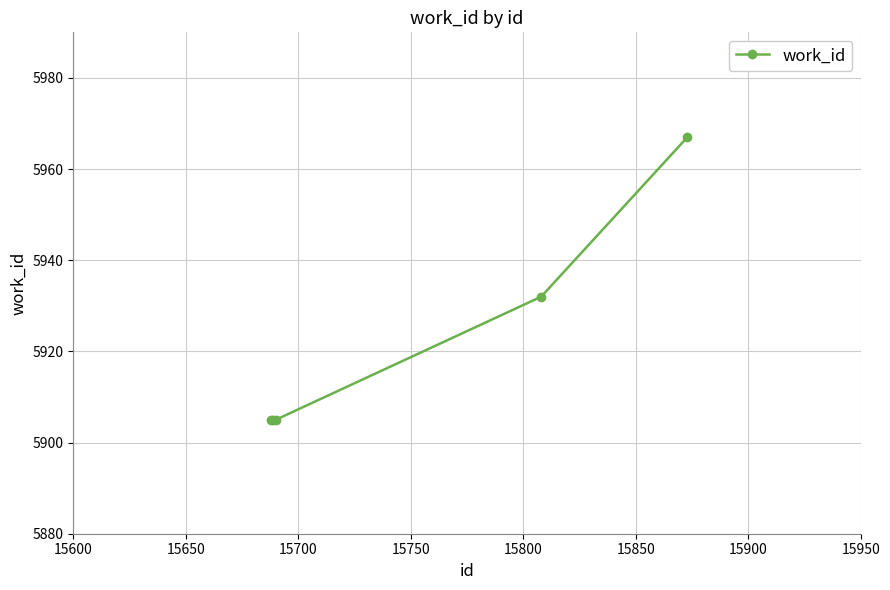

What is the average value?

5923